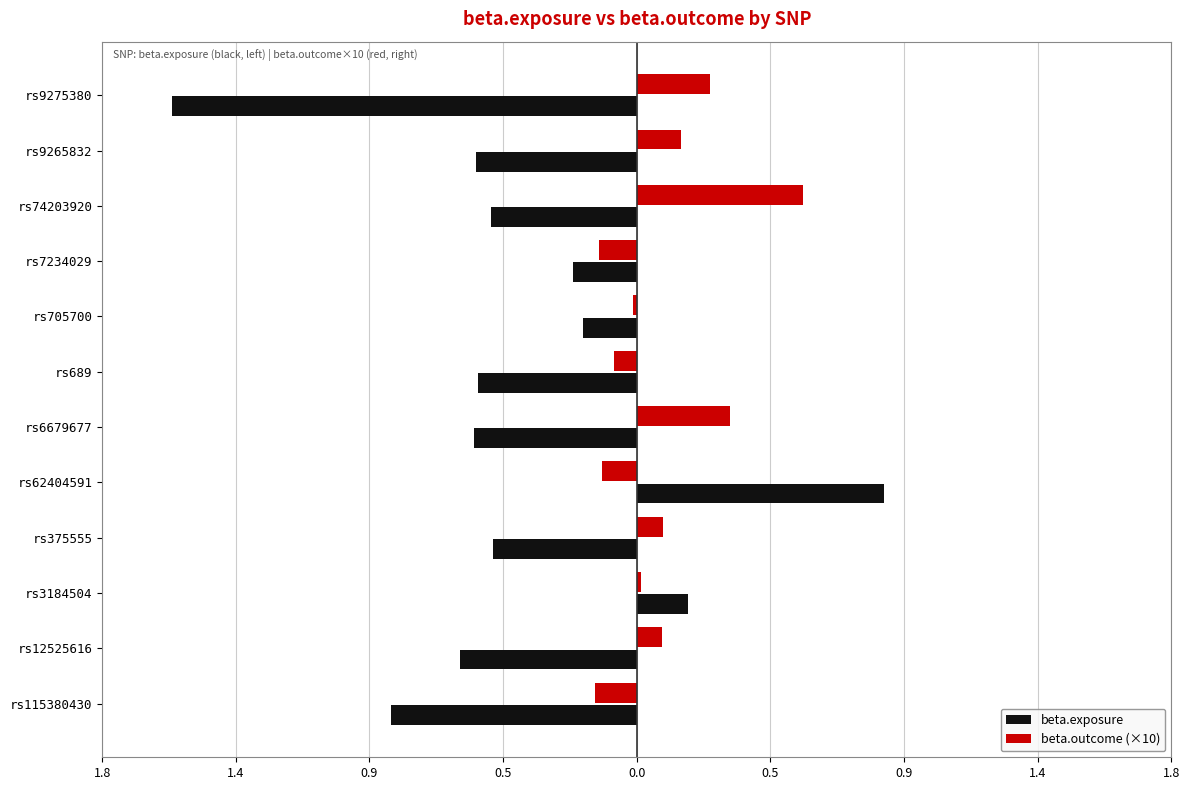

What are all the series names shown in the legend?

beta.exposure, beta.outcome (×10)